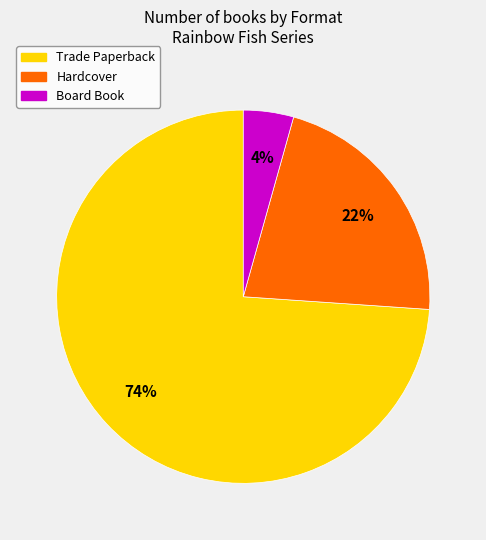

To the nearest percent, what is the average slice percentage?

33%